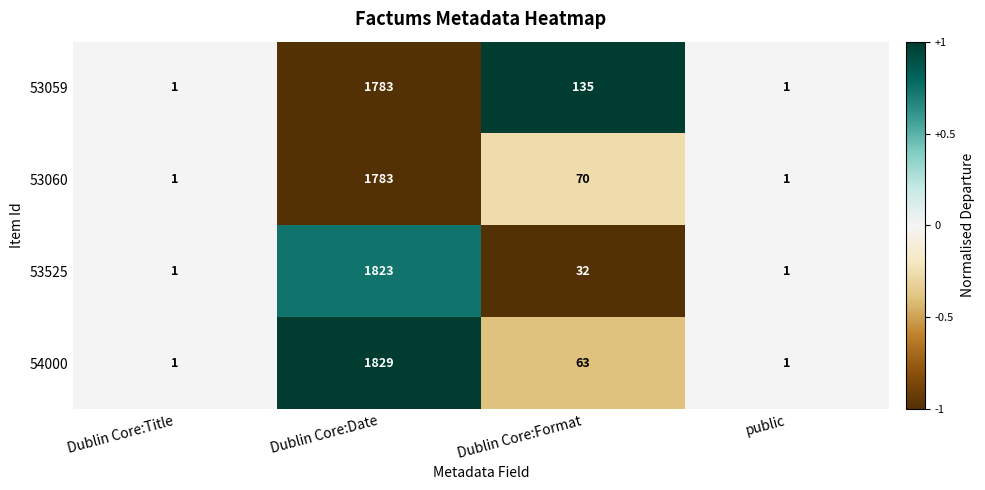

Reading right to left, transcribe all the data shown in this chart.

53059: 1	135	1783	1
53060: 1	70	1783	1
53525: 1	32	1823	1
54000: 1	63	1829	1